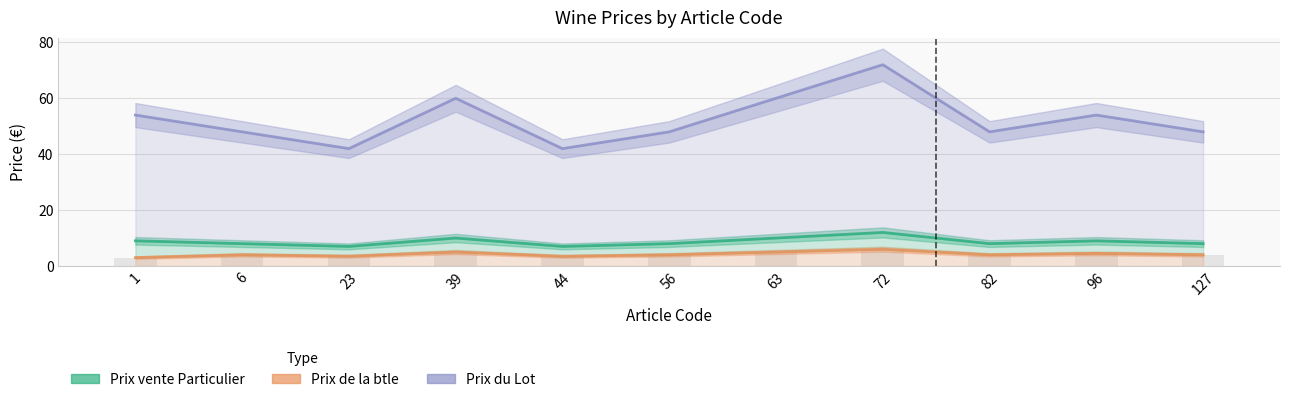

Reading left to right, what are all the values shown in this chart?

Prix de la btle: 3.0	4.0	3.5	5.0	3.5	4.0	5.0	6.0	4.0	4.5	4.0
Prix vente Particulier: 9.0	8.0	7.0	10.0	7.0	8.0	10.0	12.0	8.0	9.0	8.0
Prix du Lot: 53.9	47.9	41.9	59.9	41.9	47.9	59.9	71.9	47.9	53.9	47.9